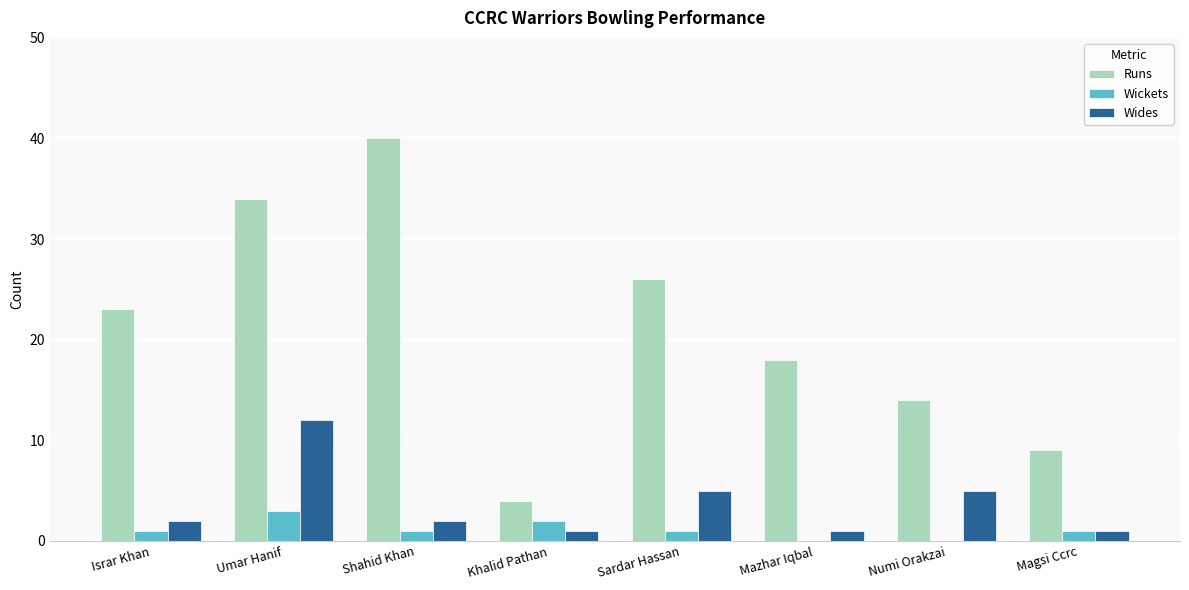

What is the sum of the Wickets values at Sardar Hassan and Mazhar Iqbal?

1